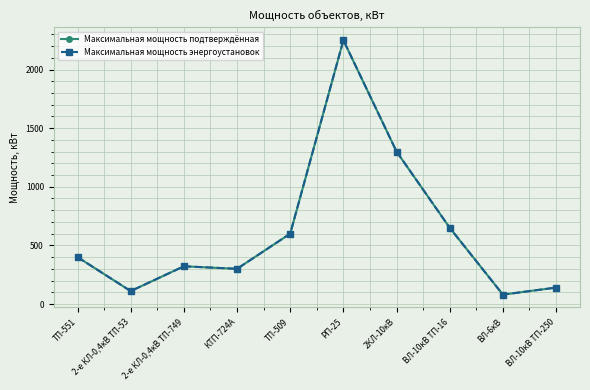

True or false: Максимальная мощность подтверждённая and Максимальная мощность энергоустановок cross at least once.

False